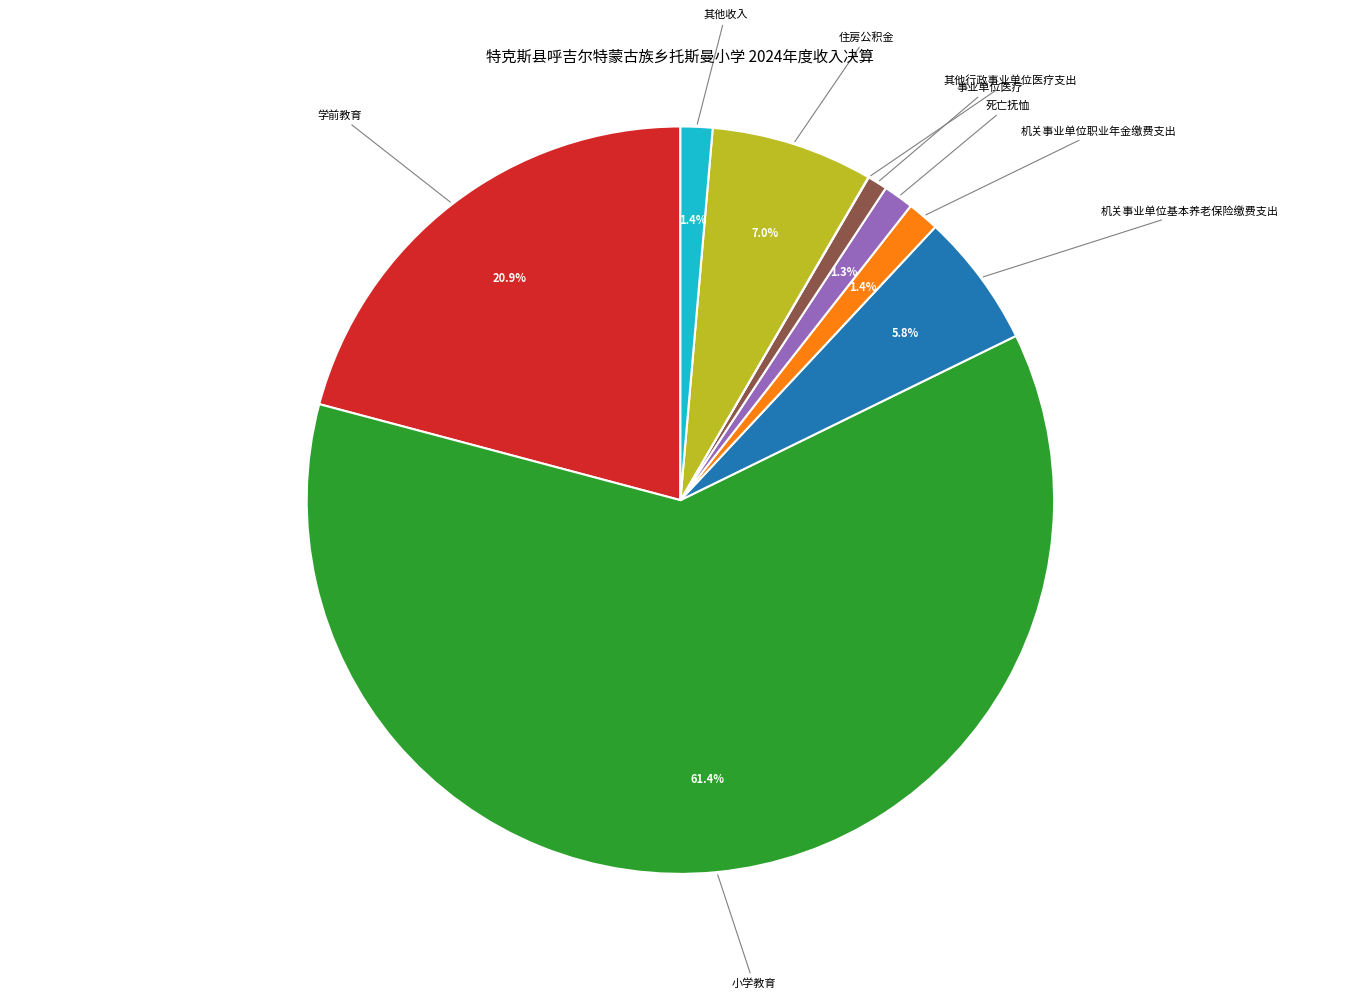

Does any single category account for the majority?

Yes